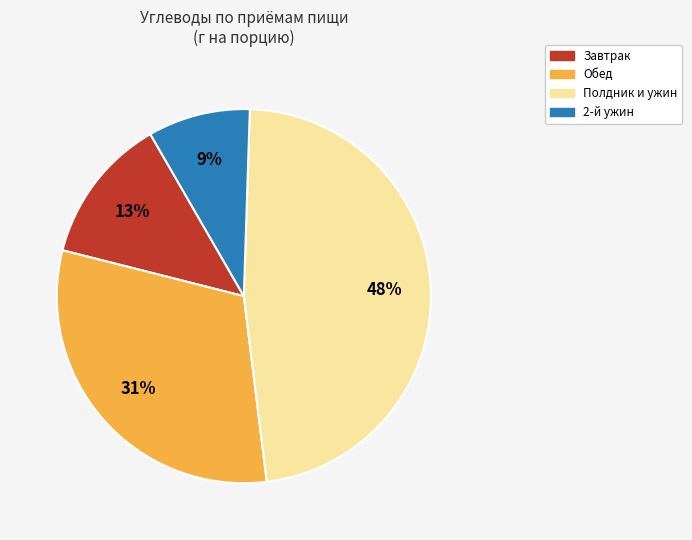

To the nearest percent, what is the difference between the largest and smallest slice percentages?

39%